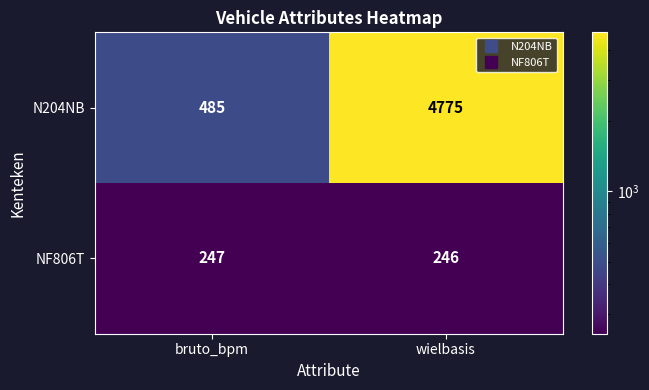

At bruto_bpm, list the series in order from smallest to largest.

NF806T, N204NB